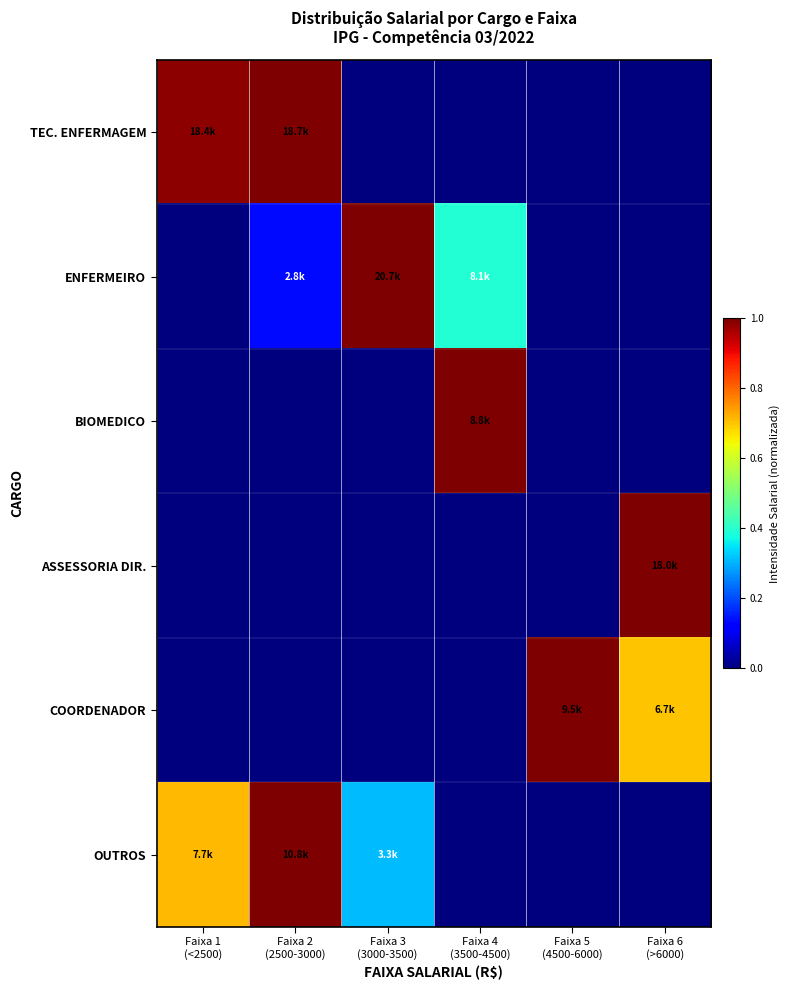

Reading left to right, transcribe all the data shown in this chart.

TEC. ENFERMAGEM: Faixa 1
(<2500)=1.0	Faixa 2
(2500-3000)=1.0	Faixa 3
(3000-3500)=0.0	Faixa 4
(3500-4500)=0.0	Faixa 5
(4500-6000)=0.0	Faixa 6
(>6000)=0.0
ENFERMEIRO: Faixa 1
(<2500)=0.0	Faixa 2
(2500-3000)=0.1	Faixa 3
(3000-3500)=1.0	Faixa 4
(3500-4500)=0.4	Faixa 5
(4500-6000)=0.0	Faixa 6
(>6000)=0.0
BIOMEDICO: Faixa 1
(<2500)=0.0	Faixa 2
(2500-3000)=0.0	Faixa 3
(3000-3500)=0.0	Faixa 4
(3500-4500)=1.0	Faixa 5
(4500-6000)=0.0	Faixa 6
(>6000)=0.0
ASSESSORIA DIR.: Faixa 1
(<2500)=0.0	Faixa 2
(2500-3000)=0.0	Faixa 3
(3000-3500)=0.0	Faixa 4
(3500-4500)=0.0	Faixa 5
(4500-6000)=0.0	Faixa 6
(>6000)=1.0
COORDENADOR: Faixa 1
(<2500)=0.0	Faixa 2
(2500-3000)=0.0	Faixa 3
(3000-3500)=0.0	Faixa 4
(3500-4500)=0.0	Faixa 5
(4500-6000)=1.0	Faixa 6
(>6000)=0.7
OUTROS: Faixa 1
(<2500)=0.7	Faixa 2
(2500-3000)=1.0	Faixa 3
(3000-3500)=0.3	Faixa 4
(3500-4500)=0.0	Faixa 5
(4500-6000)=0.0	Faixa 6
(>6000)=0.0